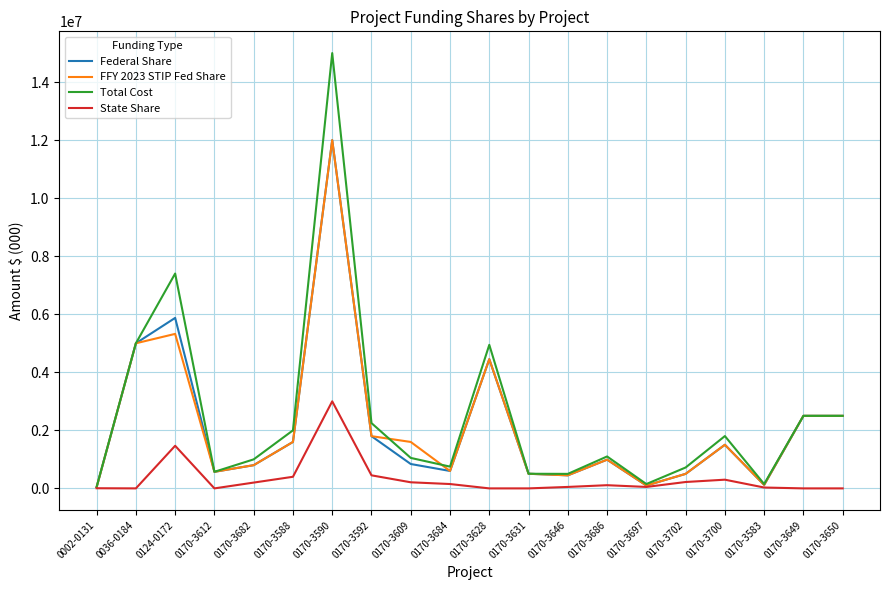

Which series has the widest spread of values?

Total Cost